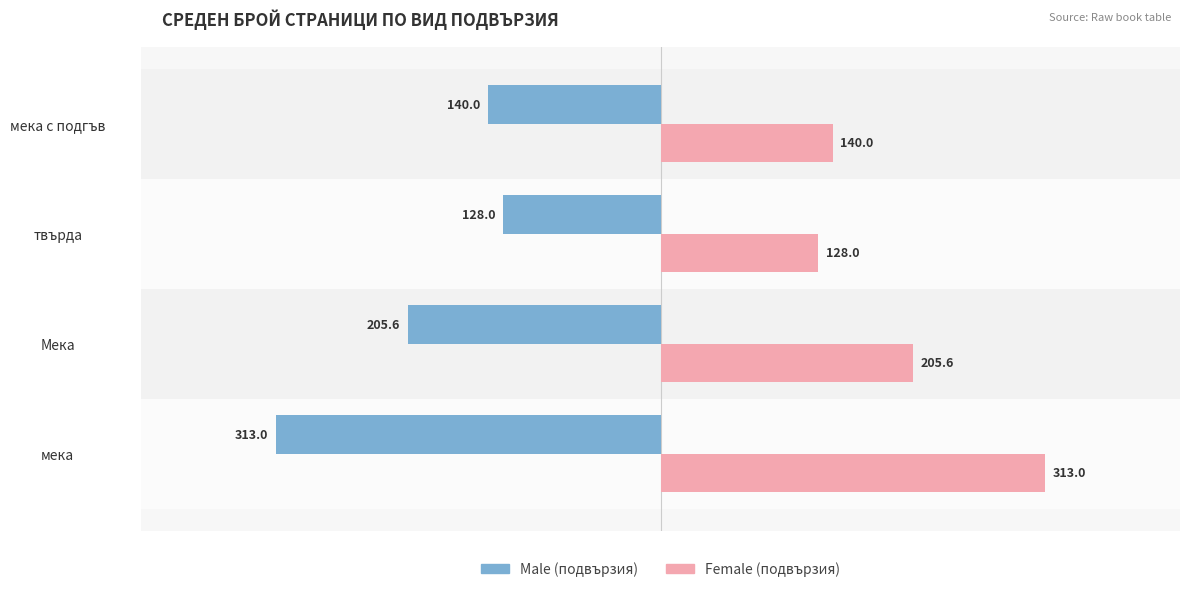

What is the difference between the highest and lowest values at мека?

626.0